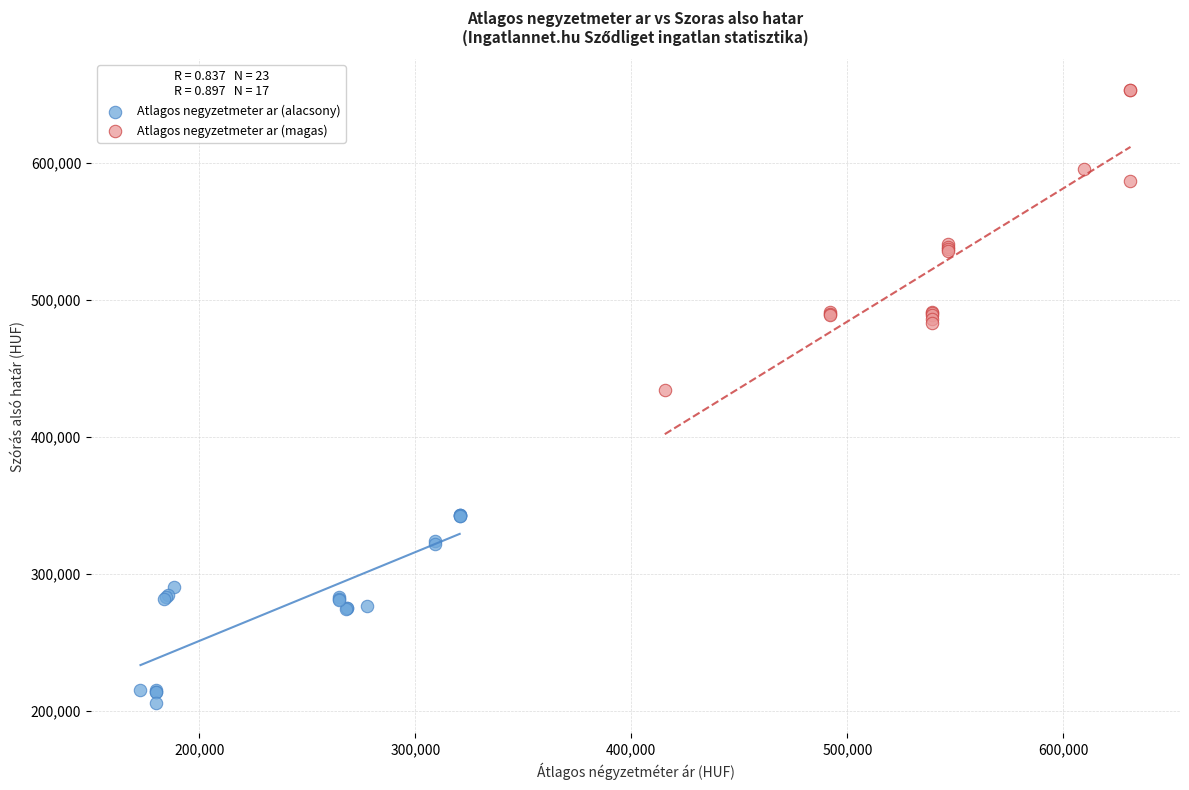

Which series contains the highest Y value?

Atlagos negyzetmeter ar (magas)